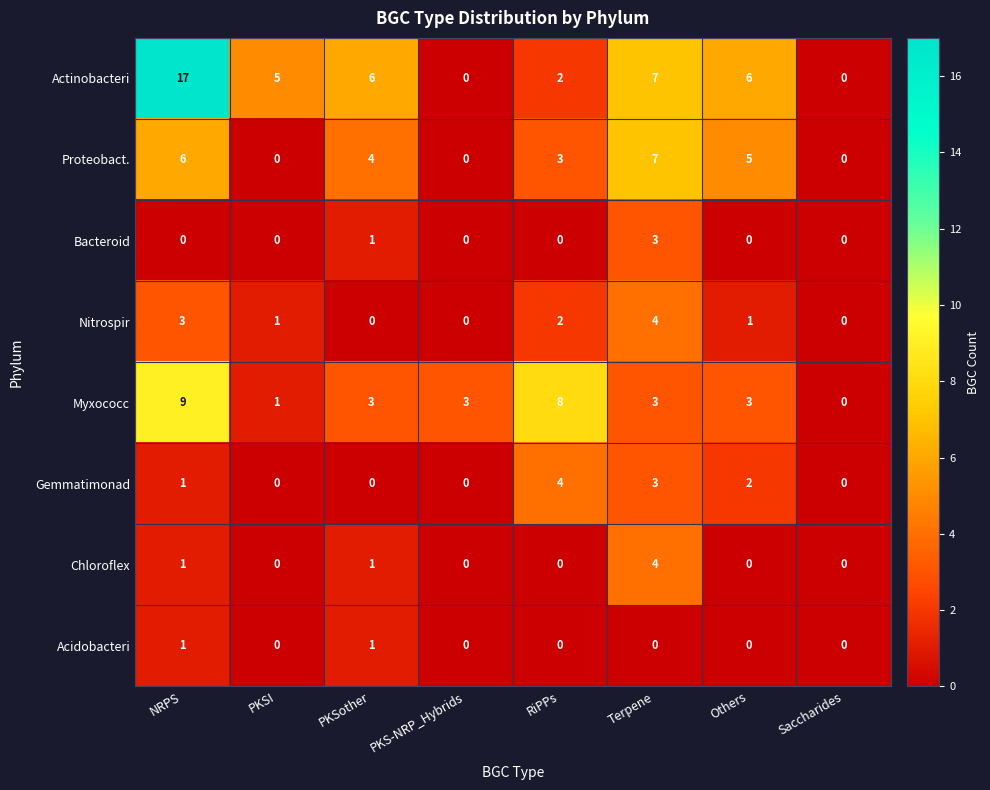

At which label is Actinobacteri closest to 8?

Terpene